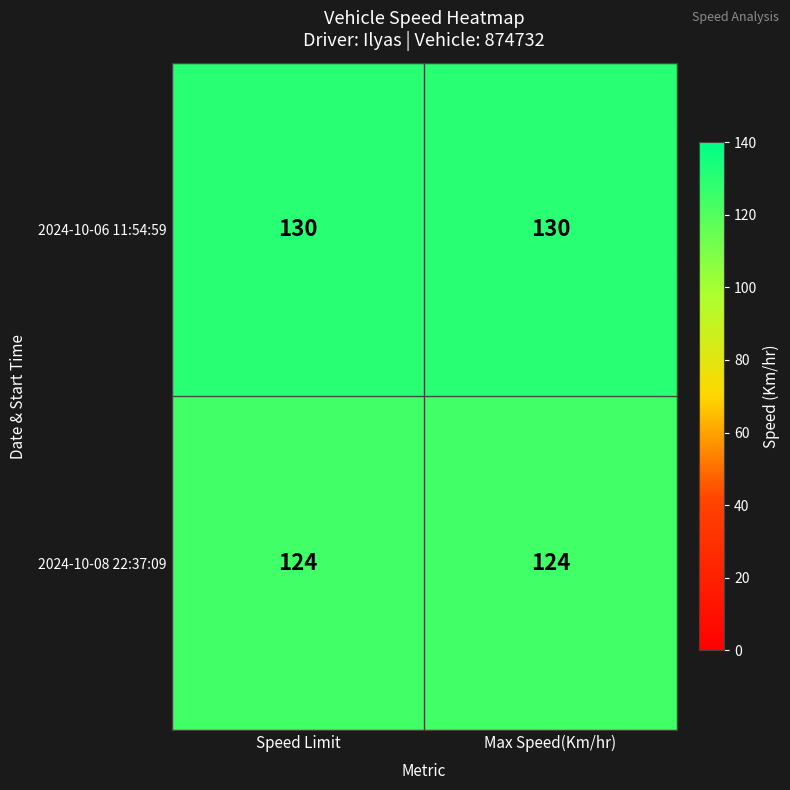

Reading left to right, what are all the values shown in this chart?

2024-10-06 11:54:59: Speed Limit=130	Max Speed(Km/hr)=130
2024-10-08 22:37:09: Speed Limit=124	Max Speed(Km/hr)=124